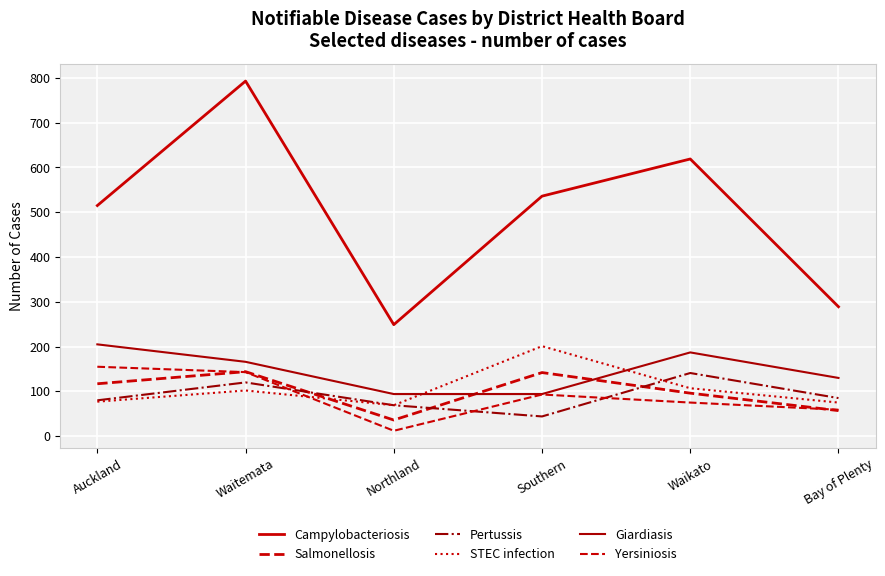

How many interior local peaks does the Pertussis series have?

2